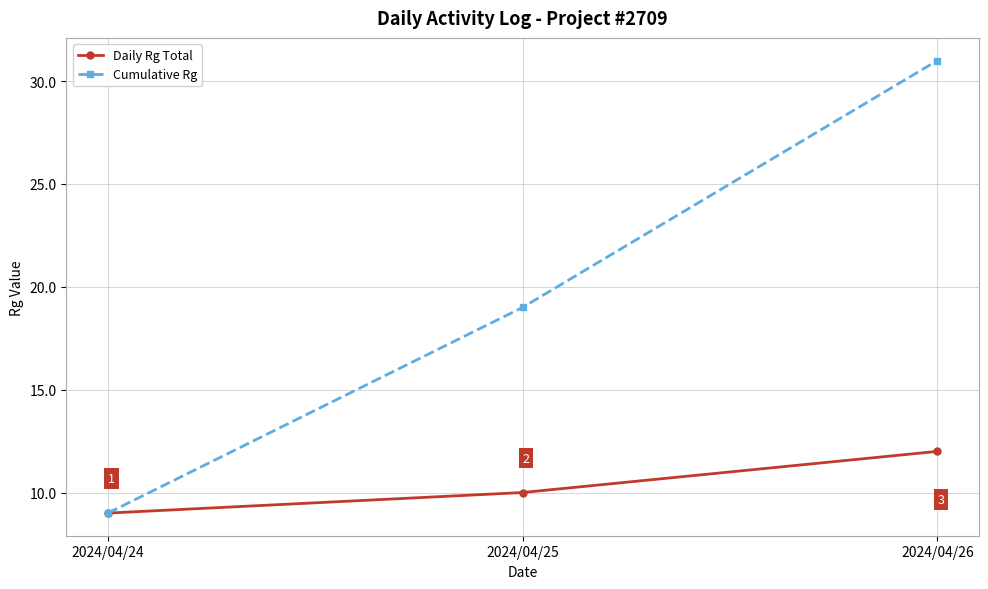

At which label is Daily Rg Total closest to 10?

2024/04/25